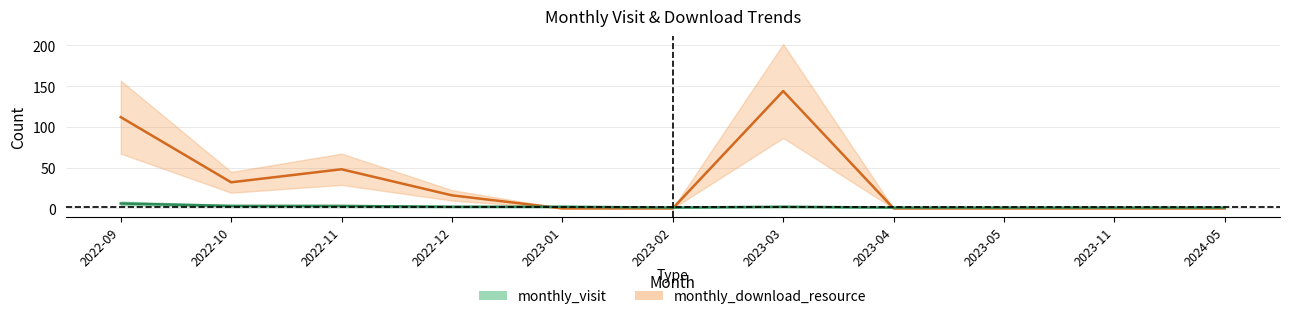

At which category does monthly_download_resource reach its first local valley?

2022-10